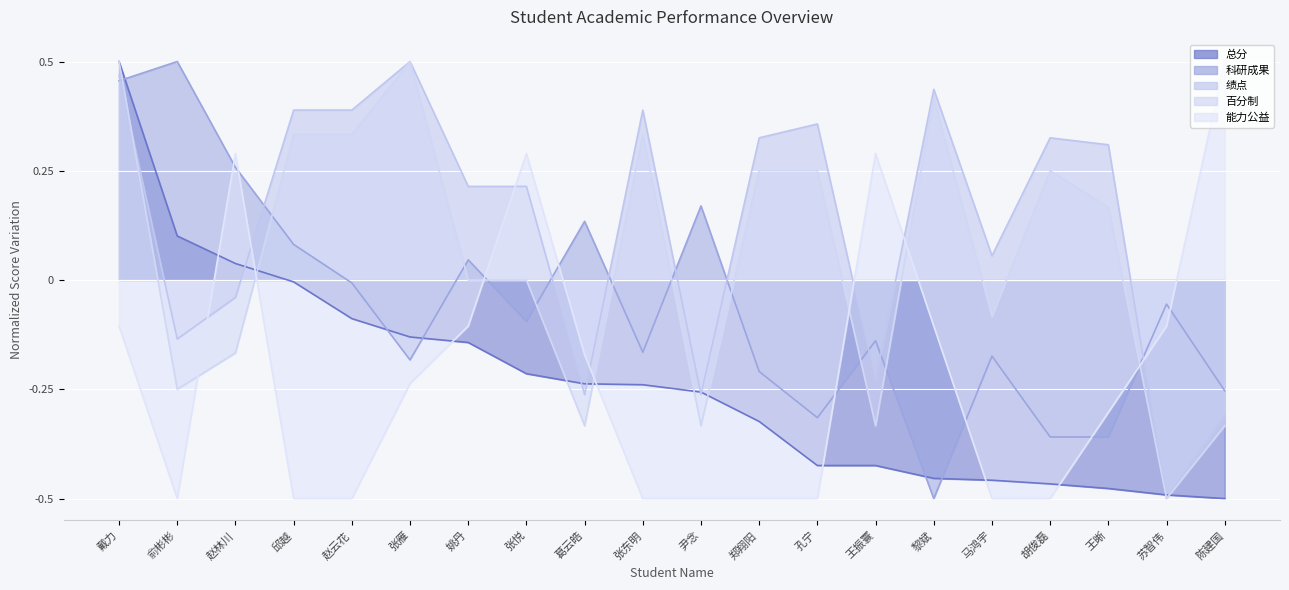

How many data points in 能力公益 are above 0?

4